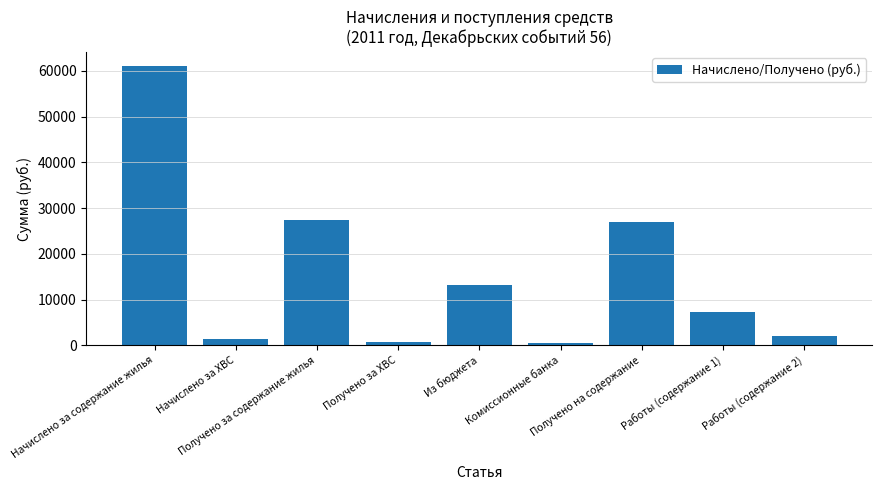

What is the label of the 1st bar from the right?

Работы (содержание 2)